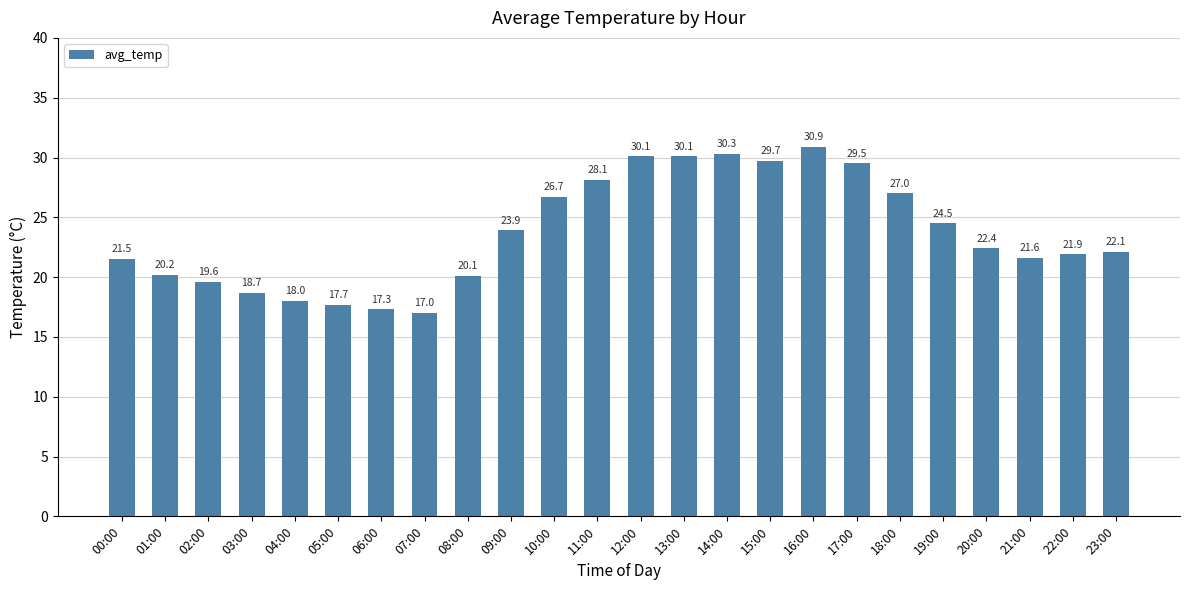

Read the value at 19:00.

24.5